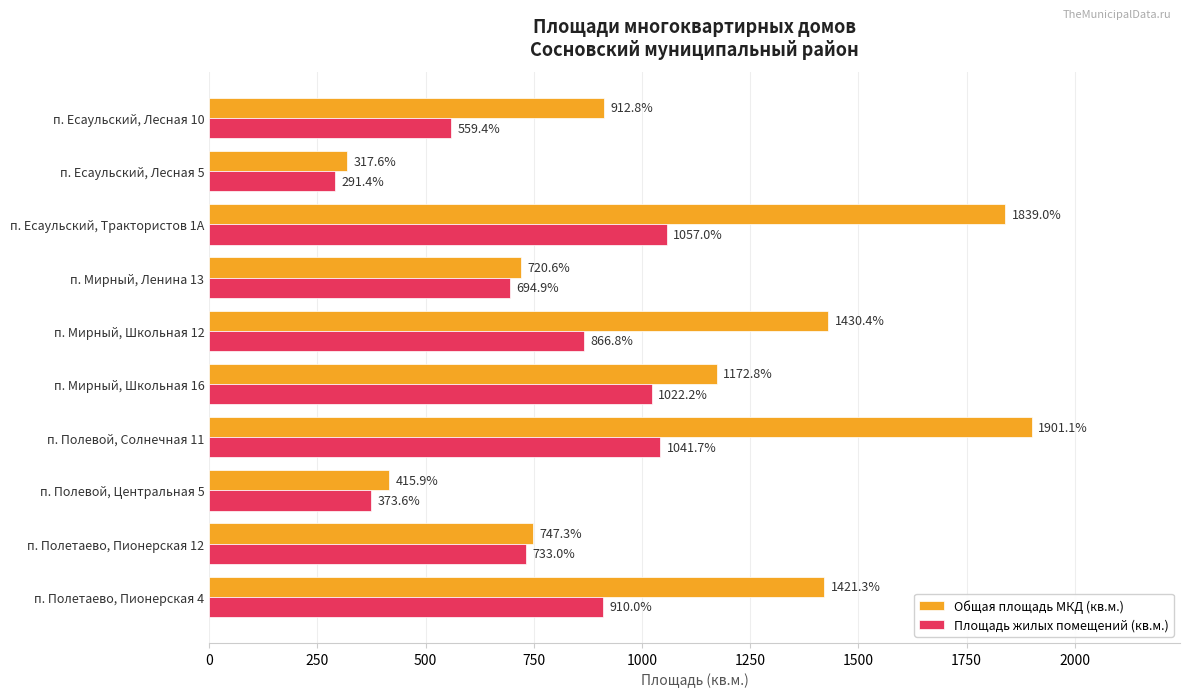

Count the number of categories in the chart.

10